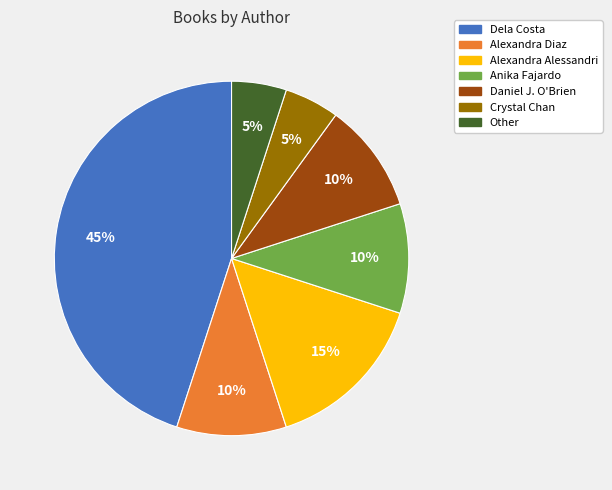

How many slices are in this pie chart?

7